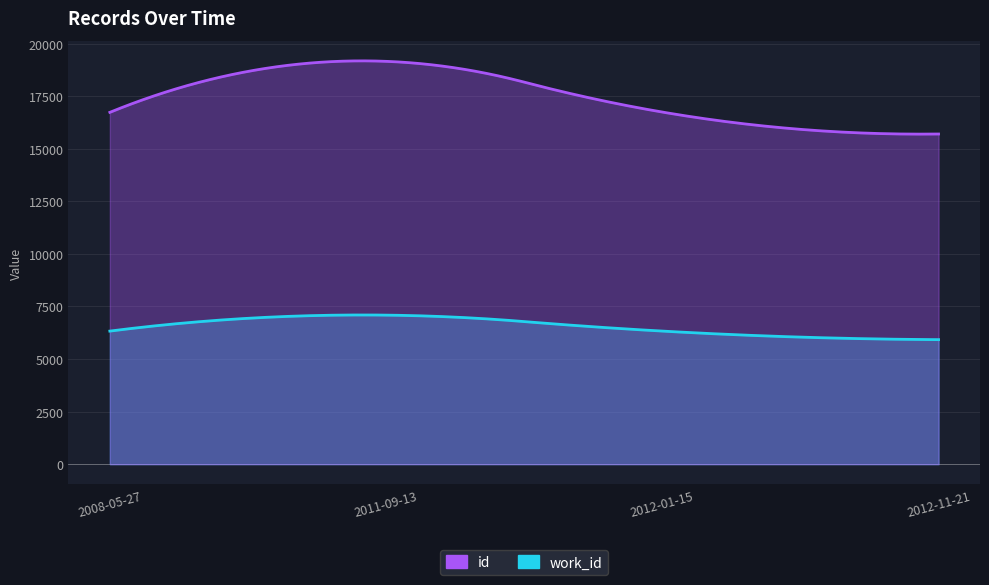

What is the value of the id point at the 1st from the left?

16730